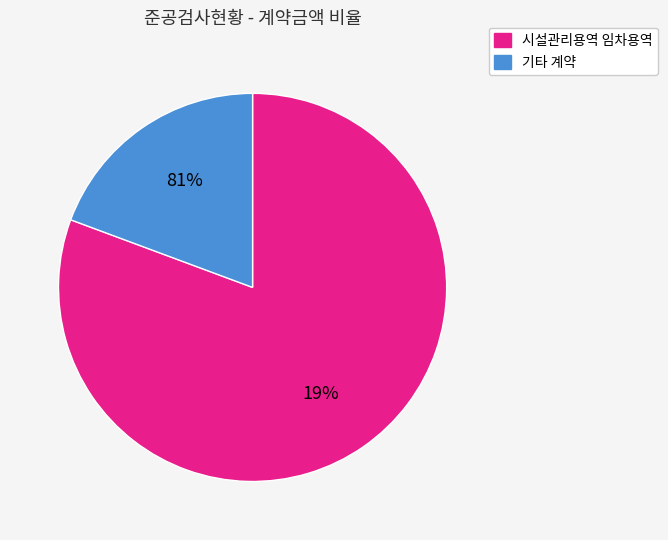

Is it true that 한글ALA 구입 is 10% of the pie?

False